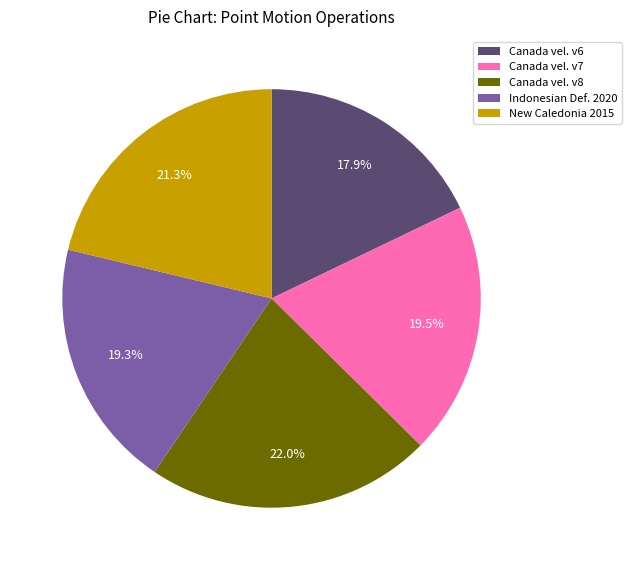

Which category has the smallest portion of the pie?

Canada vel. v6